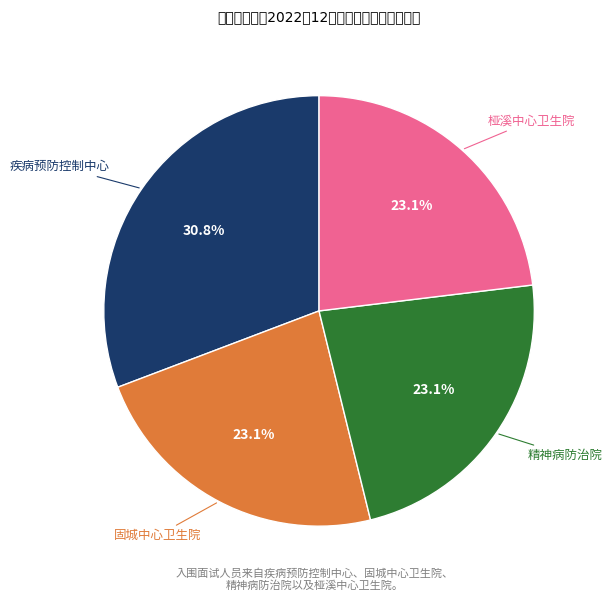

Is there a majority slice in this chart?

No